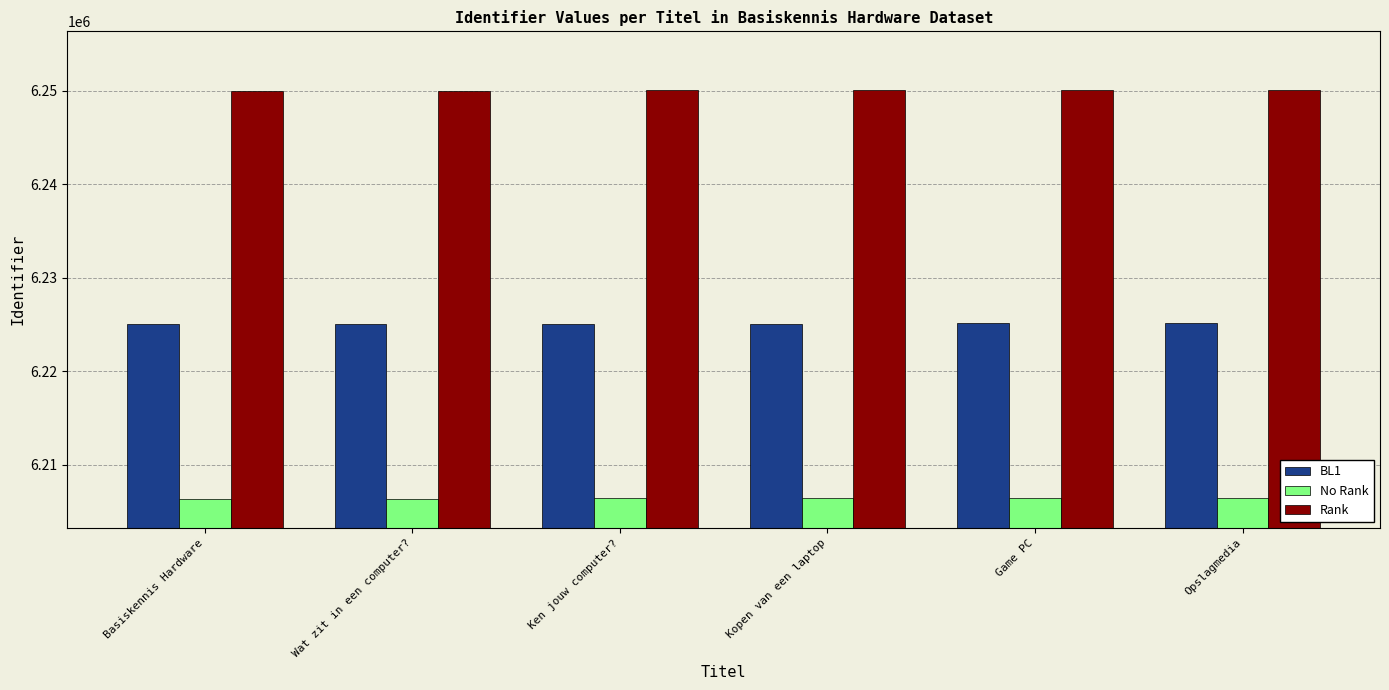

What is the value of the BL1 bar at the 5th from the left?

6225179.6